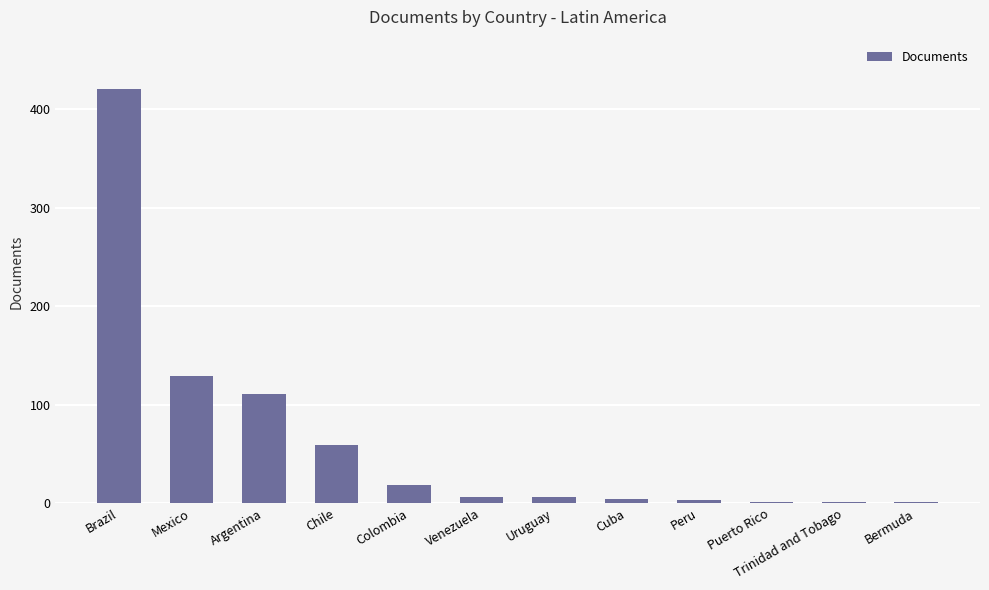

What is the change in value from Brazil to Chile?

-361